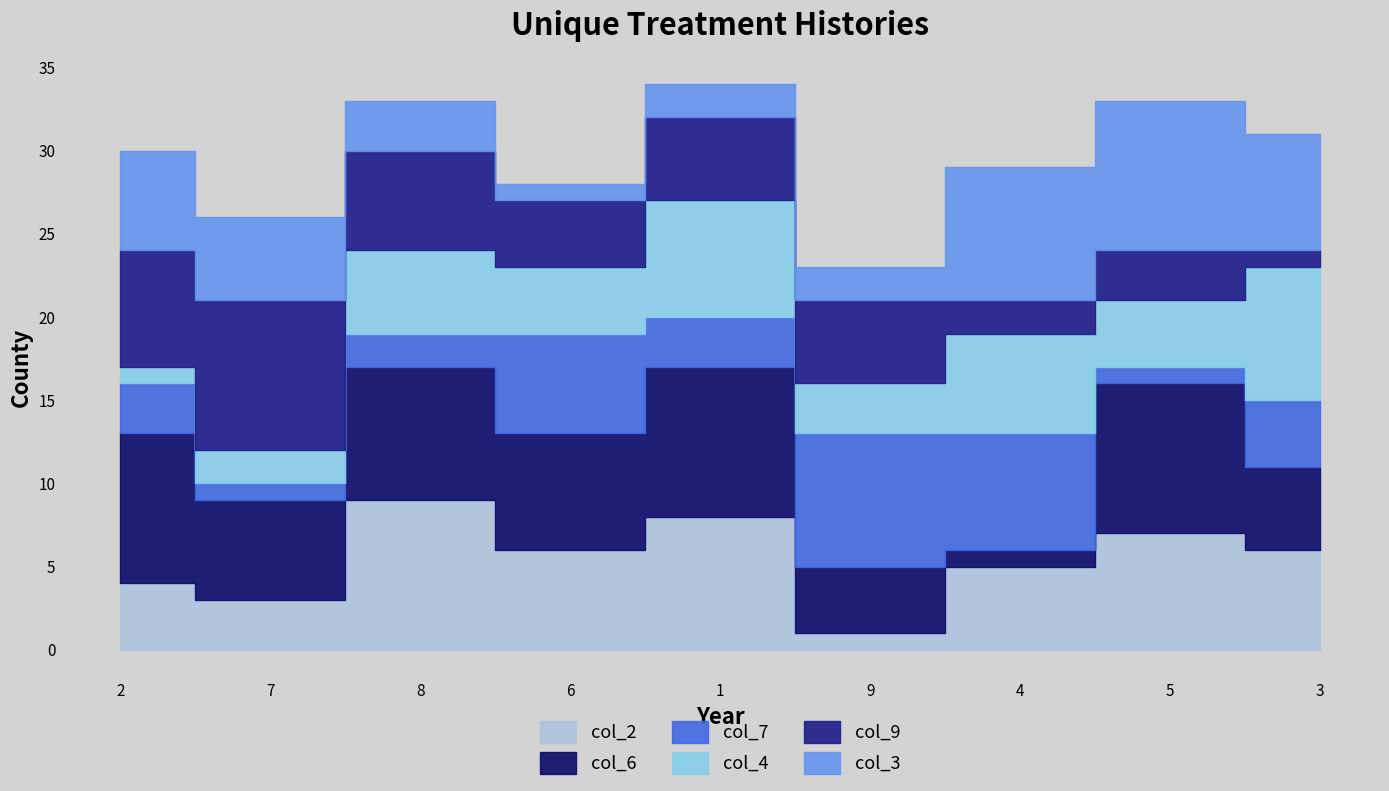

How many interior local valleys does the col_6 series have?

3